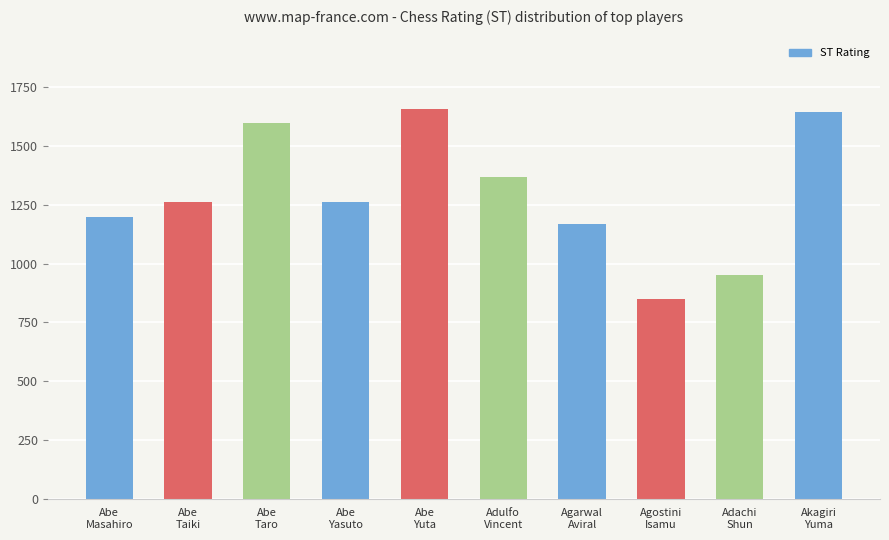

At which category does the chart reach its minimum across all series?

Agostini
Isamu